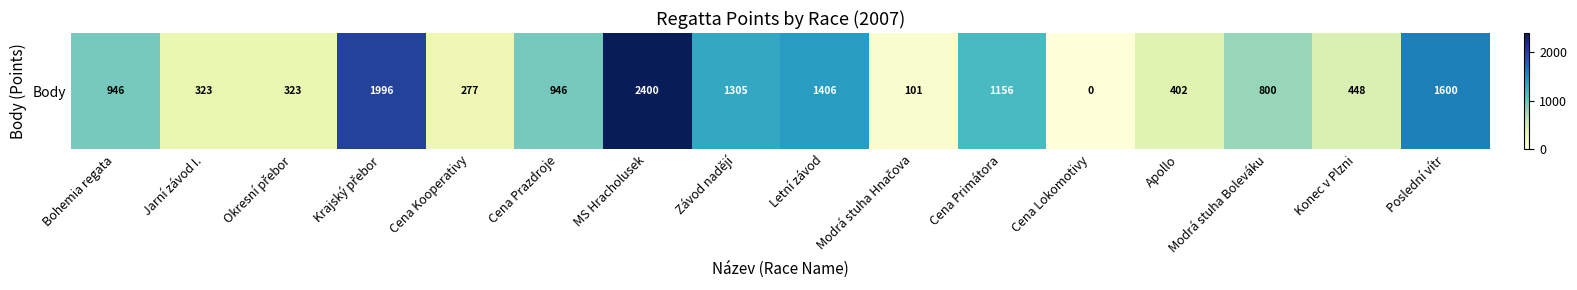

How many data points does each series have?

16